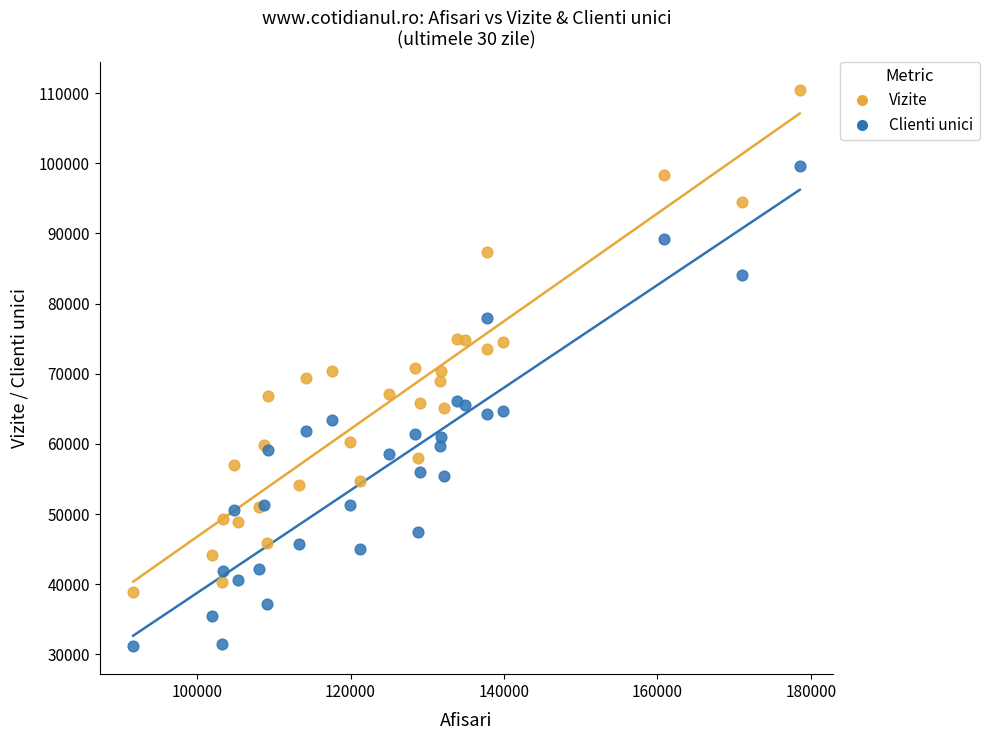

Which series has the widest spread of Y values?

Vizite